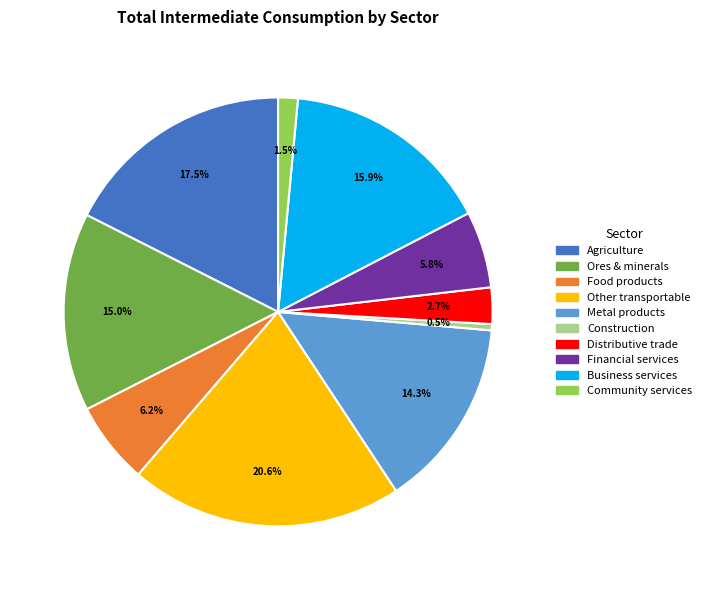

Is there a majority slice in this chart?

No